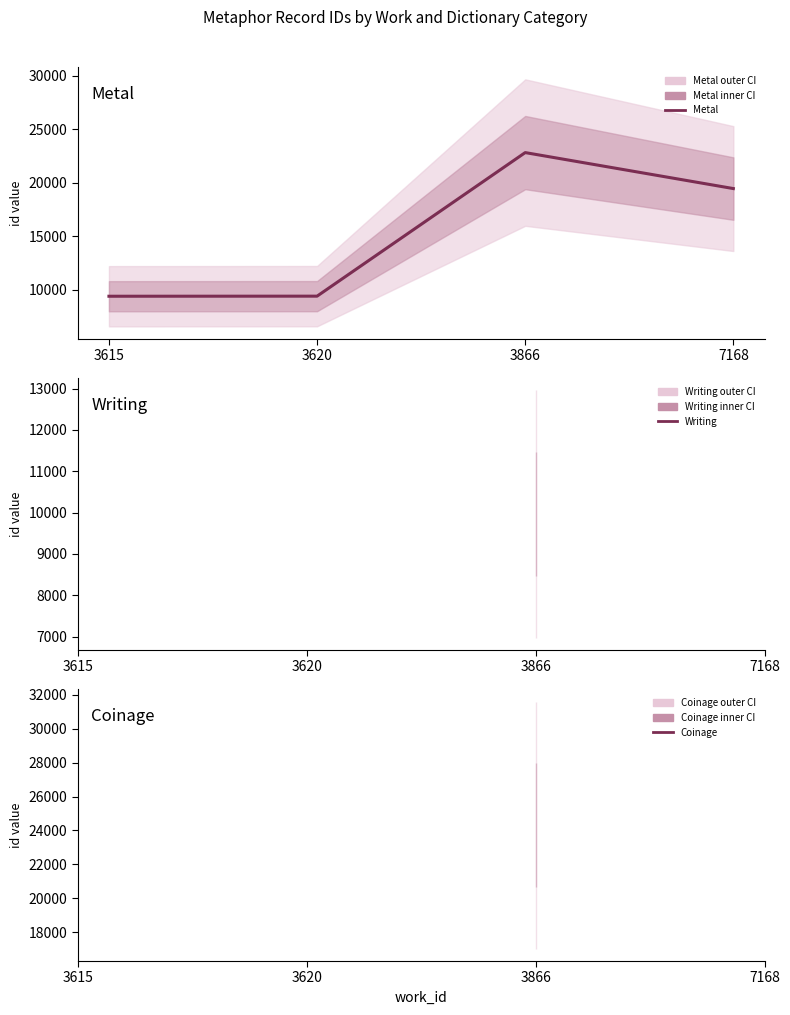

What is the difference between the maximum and minimum values?

13424.3